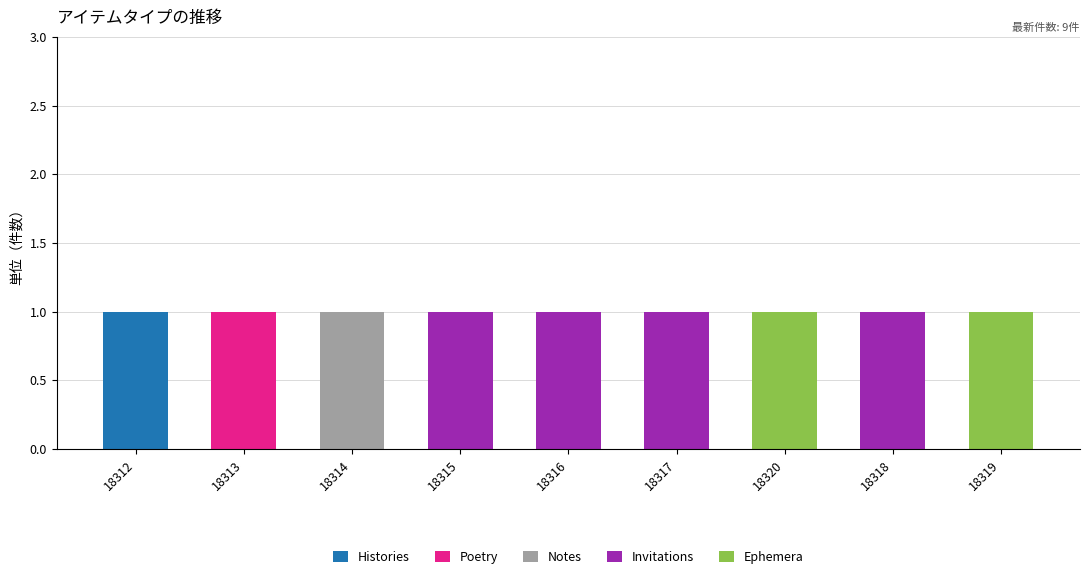

Which category has the highest value in the Histories series?

18312